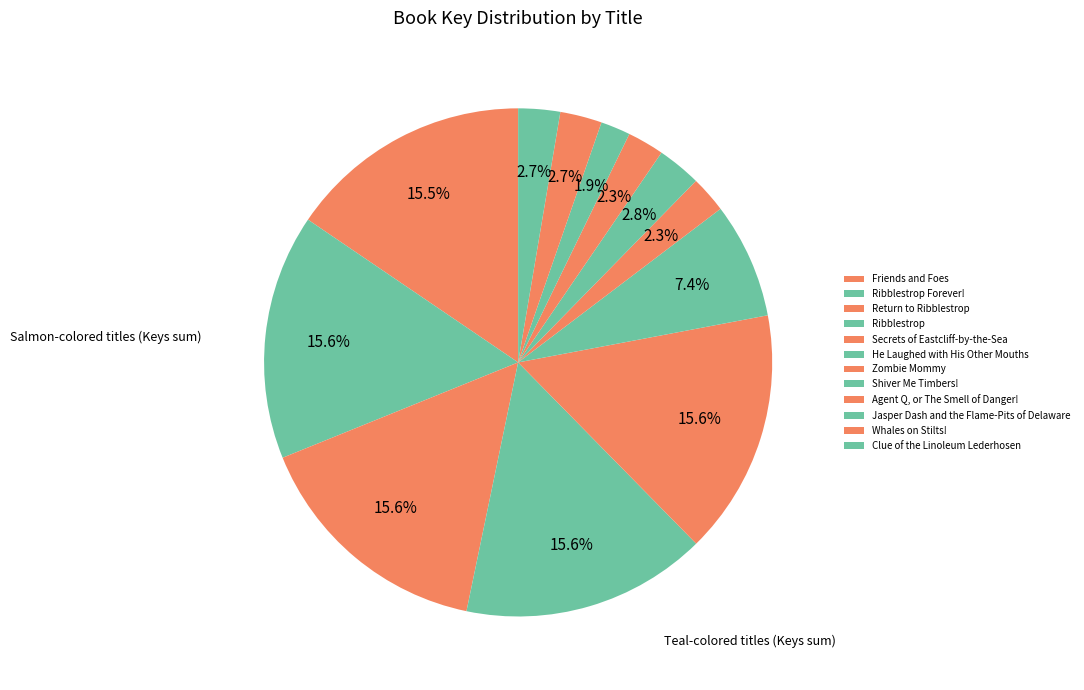

Is Secrets of Eastcliff-by-the-Sea the majority of the pie?

No